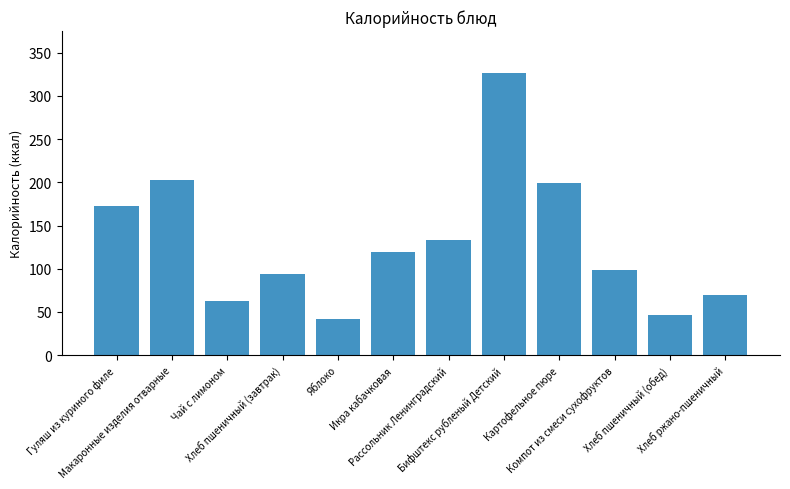

Which label corresponds to the largest value in the chart?

Бифштекс рубленый Детский